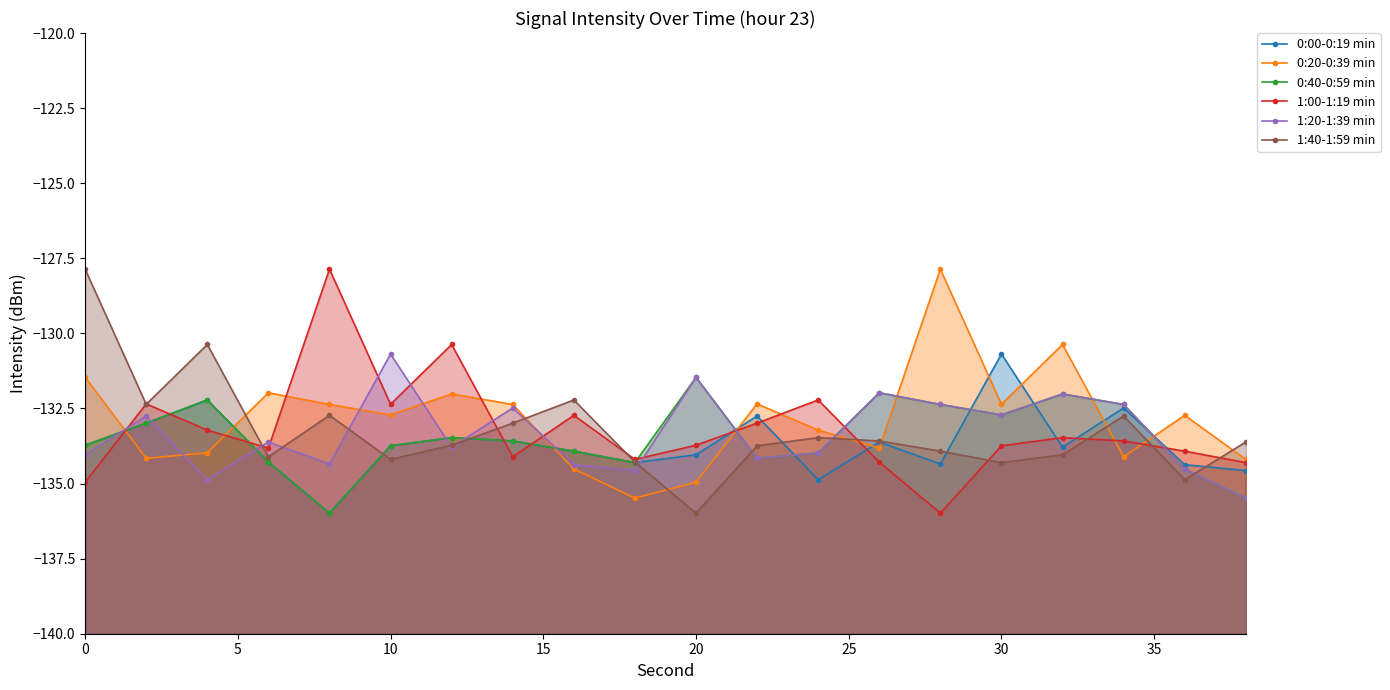

What is the maximum value shown in the chart?

-127.9